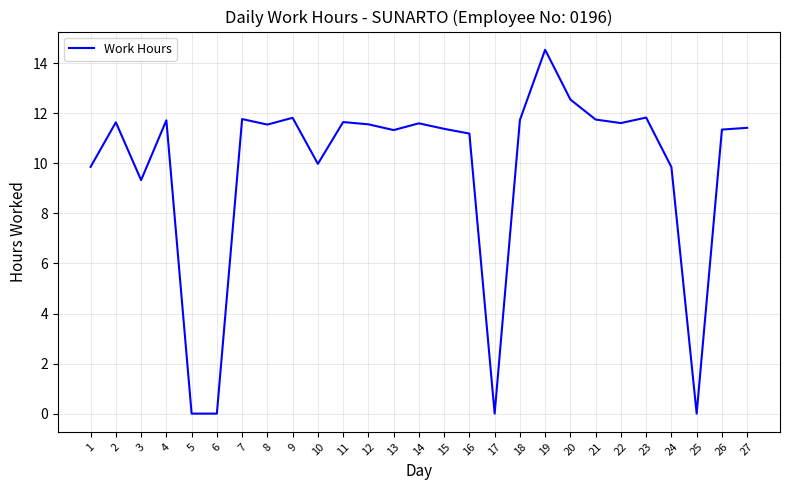

At which label is the value closest to 7?

3